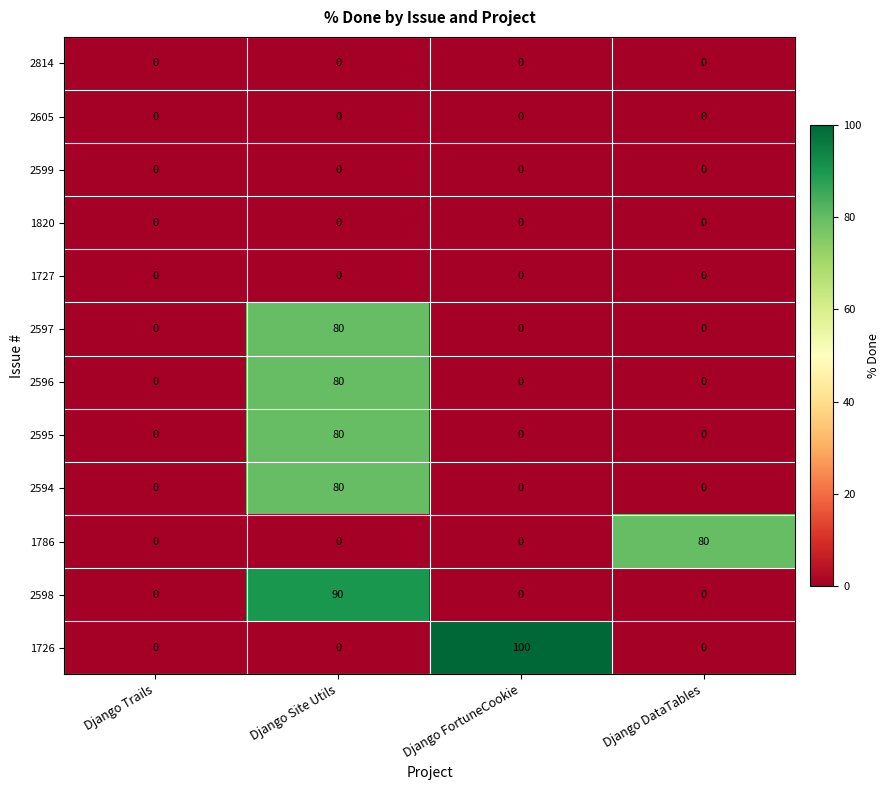

Is it true that 1726 equals 0 at Django Trails?

True